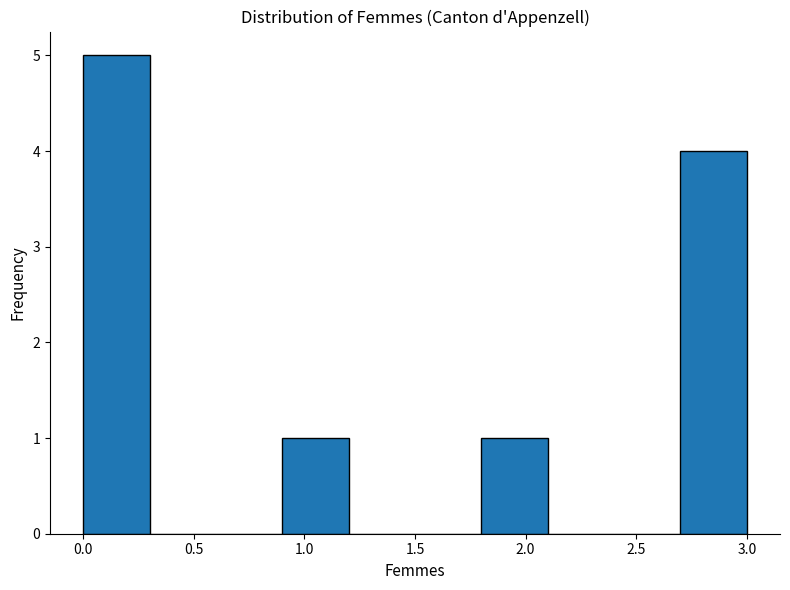

What is the height of the bar covering 0.0 to 0.3 on the x-axis? The values are not printed on the chart, so give them approximately, as read against the axis.

5